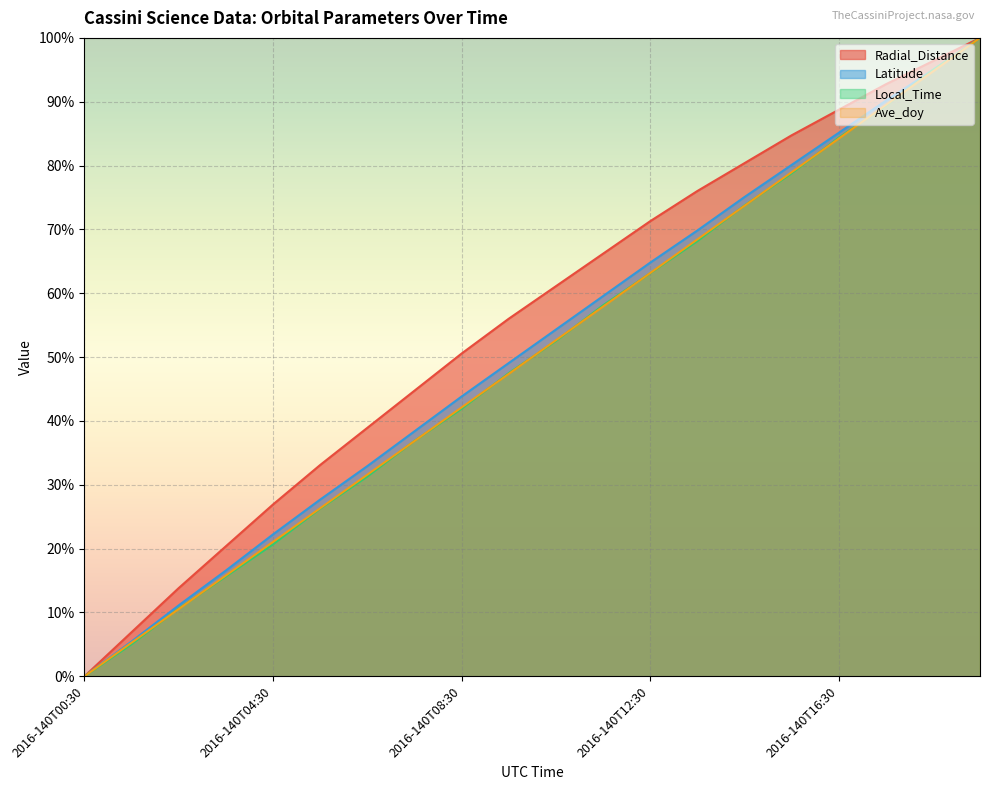

True or false: Radial_Distance and Ave_doy intersect in this chart.

False